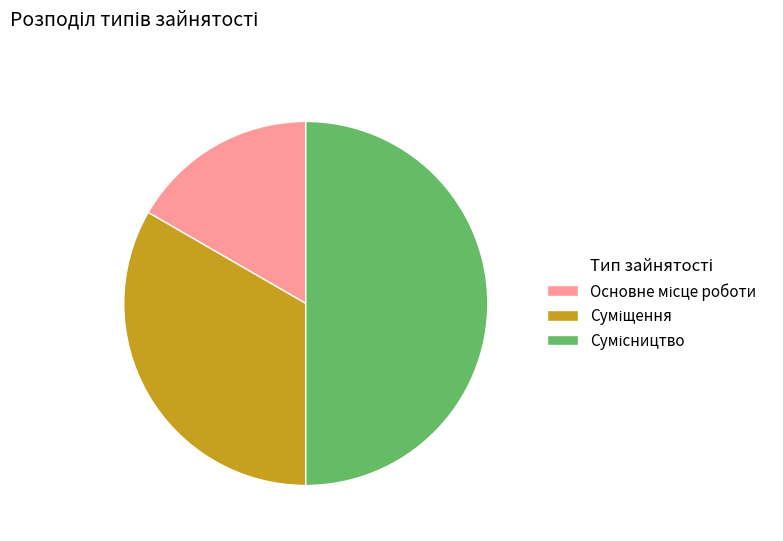

How many slices are in this pie chart?

3